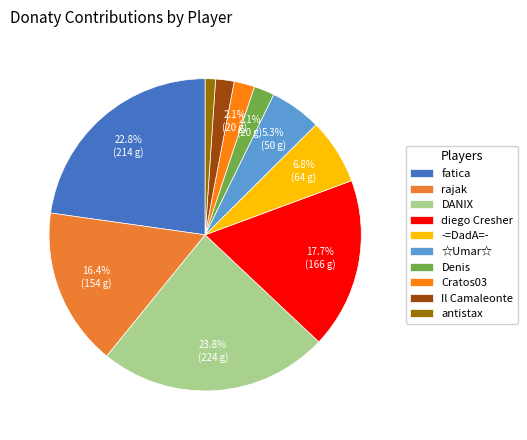

Which slice is the largest?

DANIX